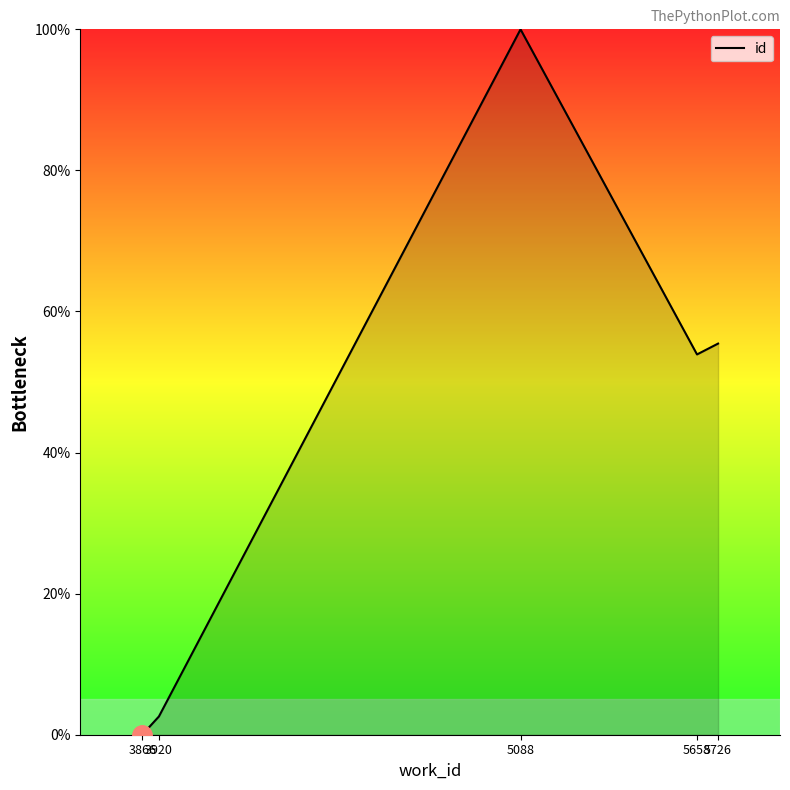

Reading right to left, what are all the values shown in this chart?

55.4	53.9	100.0	2.6	0.0